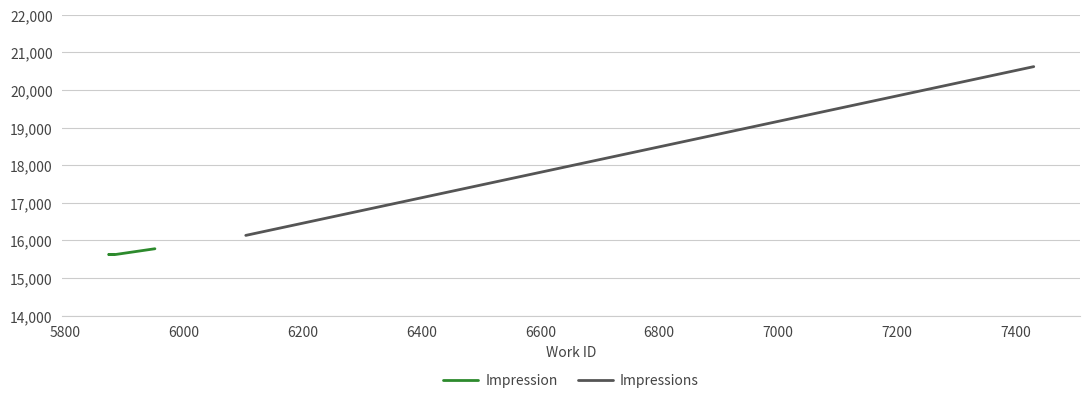

What is the value of the 1st point from the left?

15624